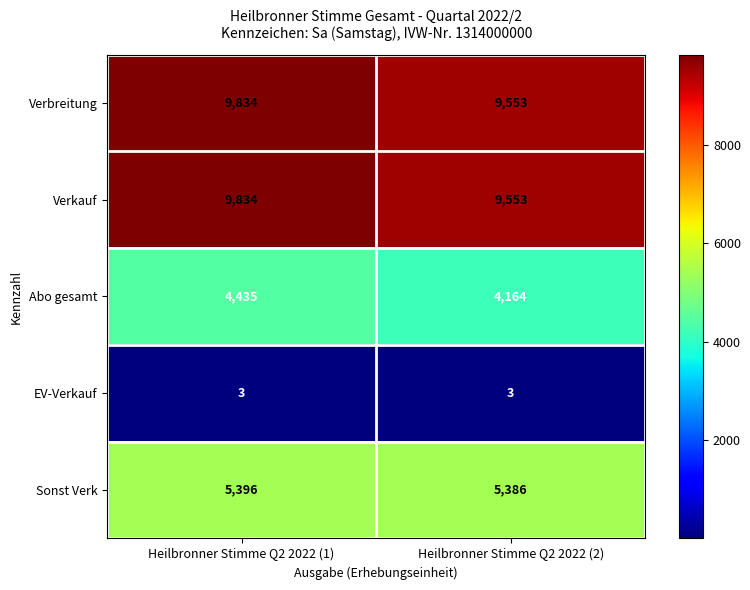

What is the difference between the highest and lowest values at Heilbronner Stimme Q2 2022 (2)?

9550